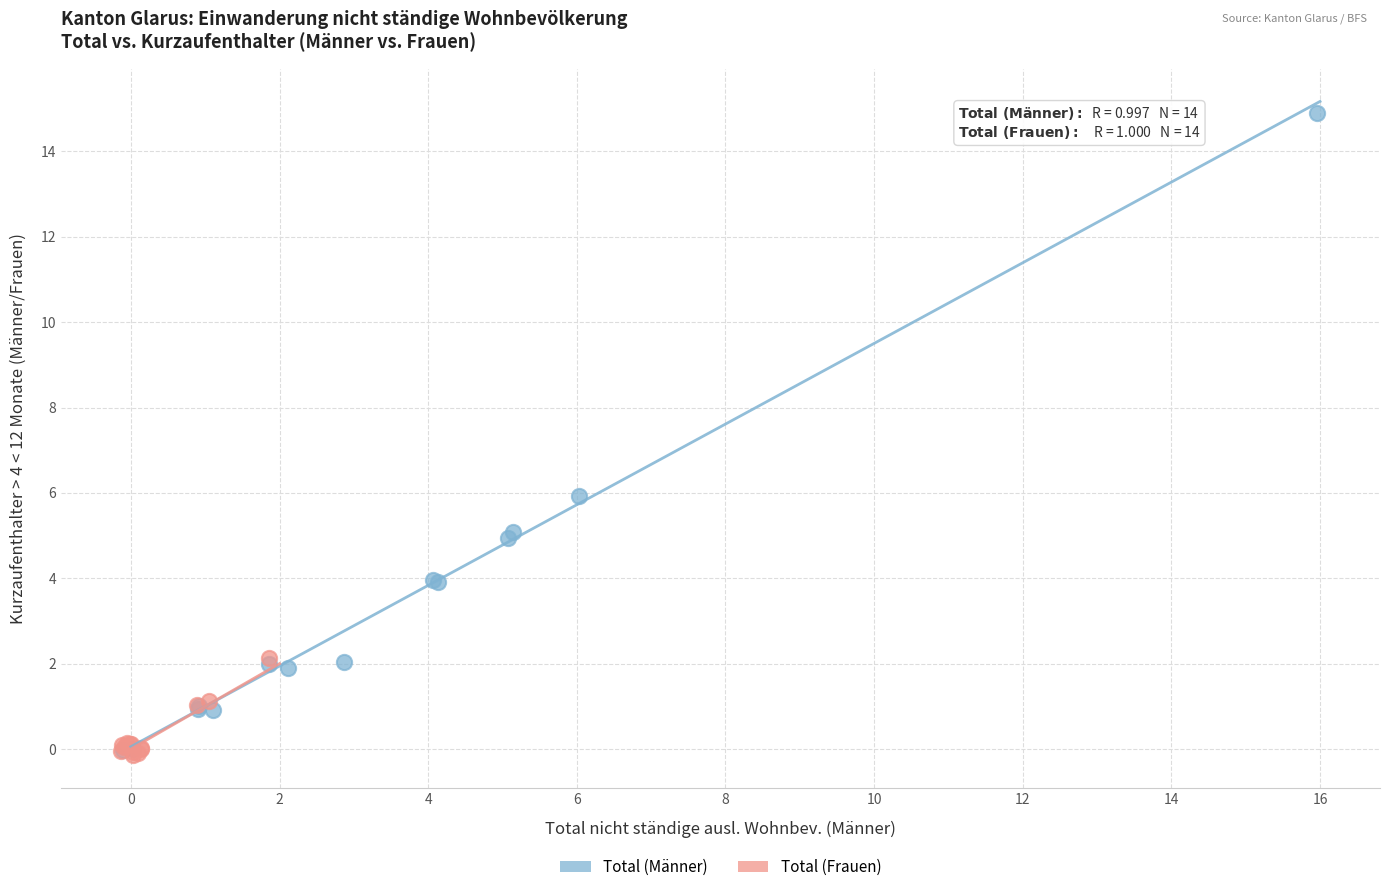

Which series has the largest Y range (max minus min)?

Total (Männer)